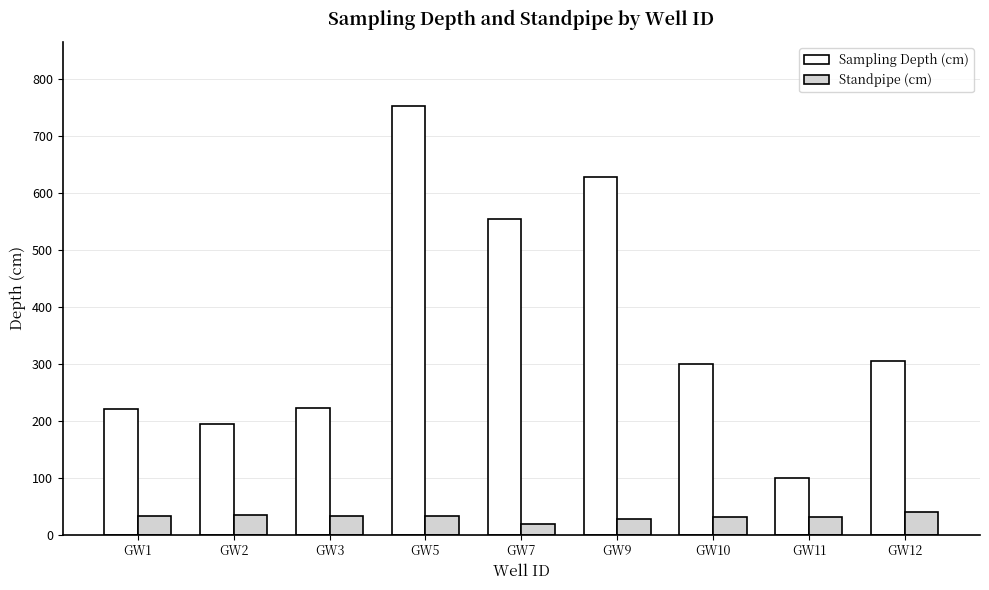

What is the value of the Standpipe (cm) bar at the 6th from the left?

28